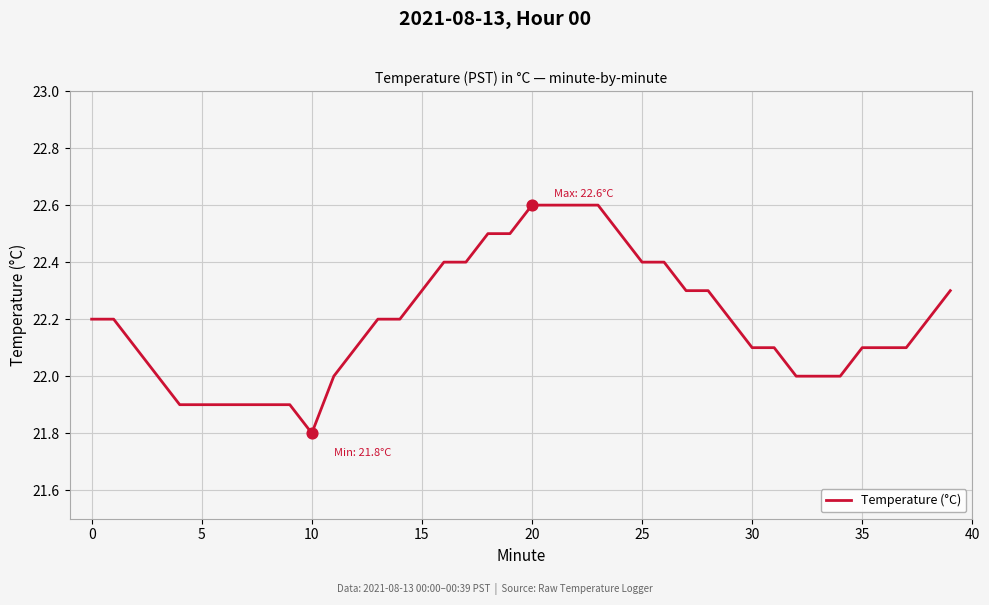

What is the smallest value displayed?

21.8